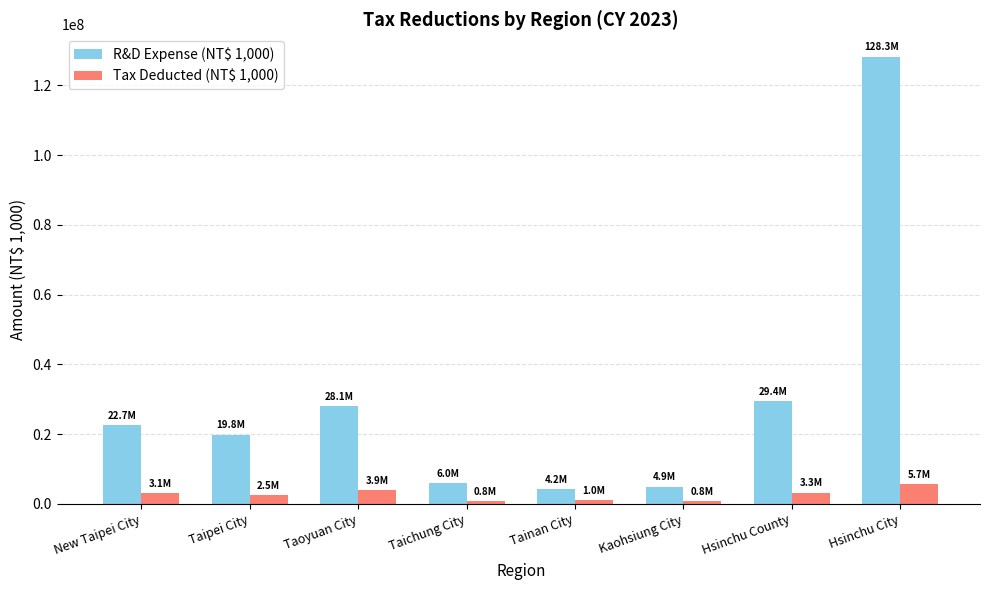

What is the difference between the maximum and second lowest values in the R&D Expense (NT$ 1,000) series?

123320601